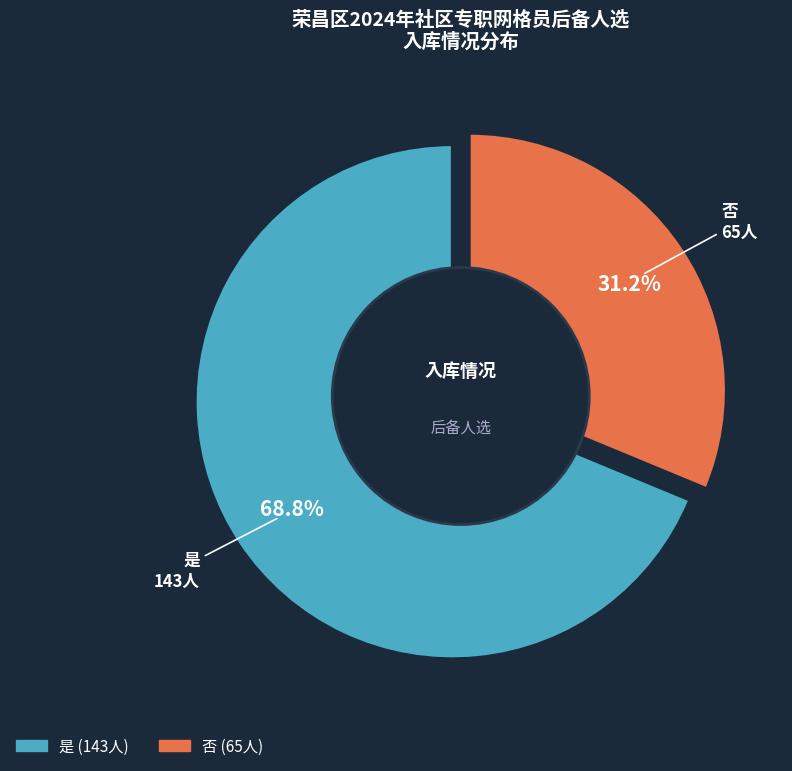

What is the largest slice in the pie chart?

是